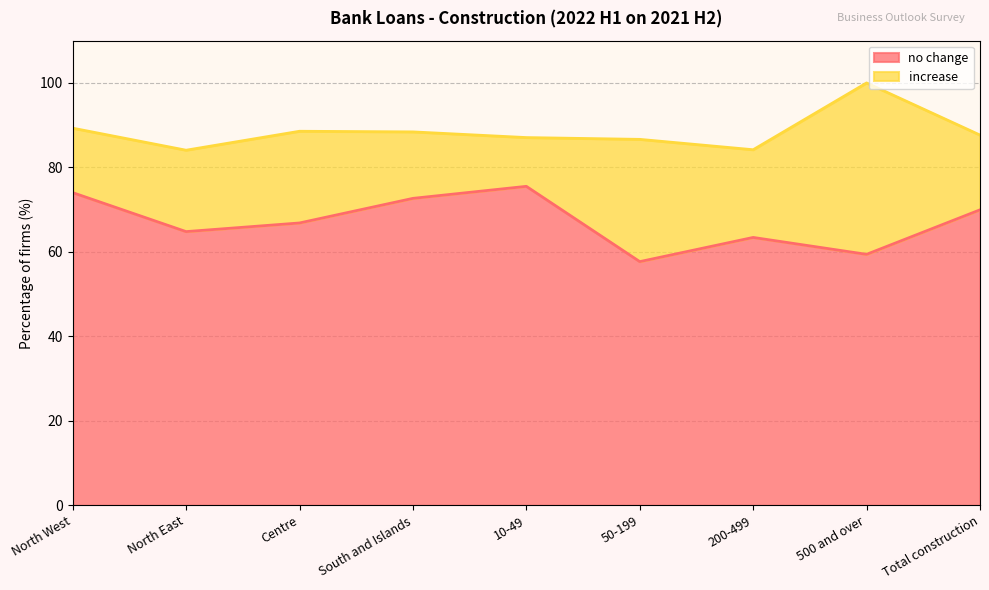

What is the approximate value at Centre?

66.9